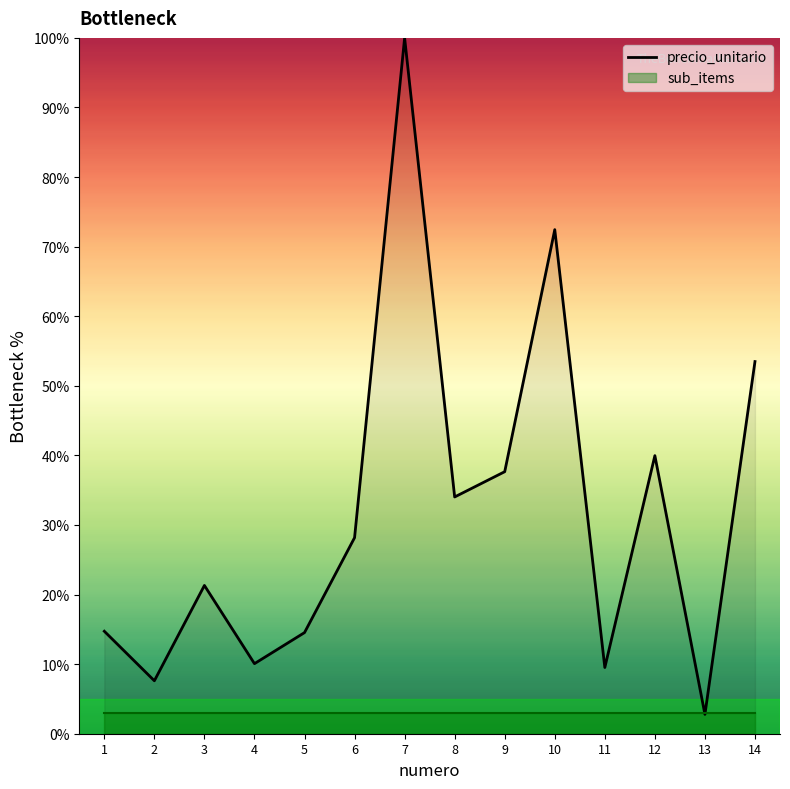

Reading left to right, extract all data points from this chart.

14.7	7.6	21.3	10.1	14.5	28.2	100.0	34.0	37.7	72.4	9.5	40.0	2.8	53.5